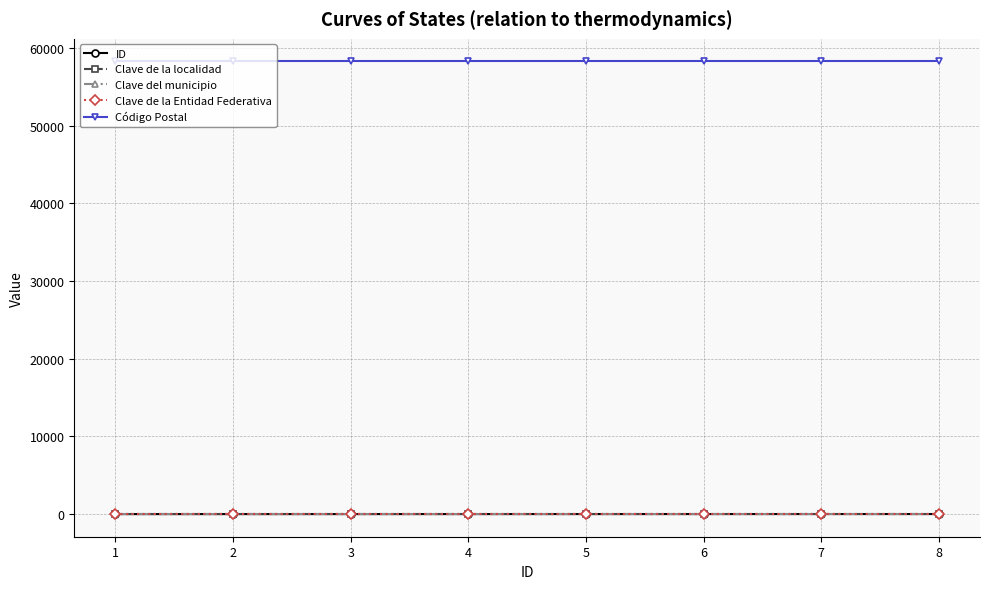

At how many categories does at least one series exceed 15499?

8